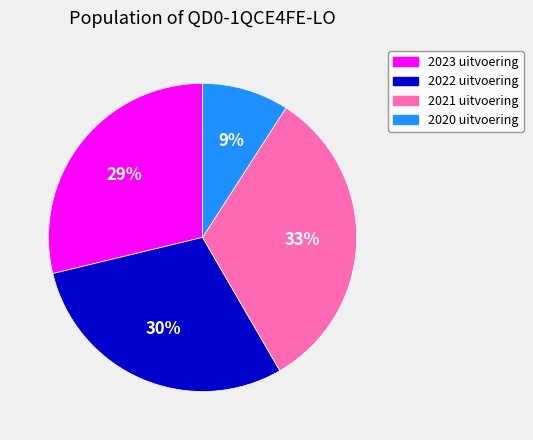

To the nearest percent, what percentage of the pie is 2022 uitvoering?

30%